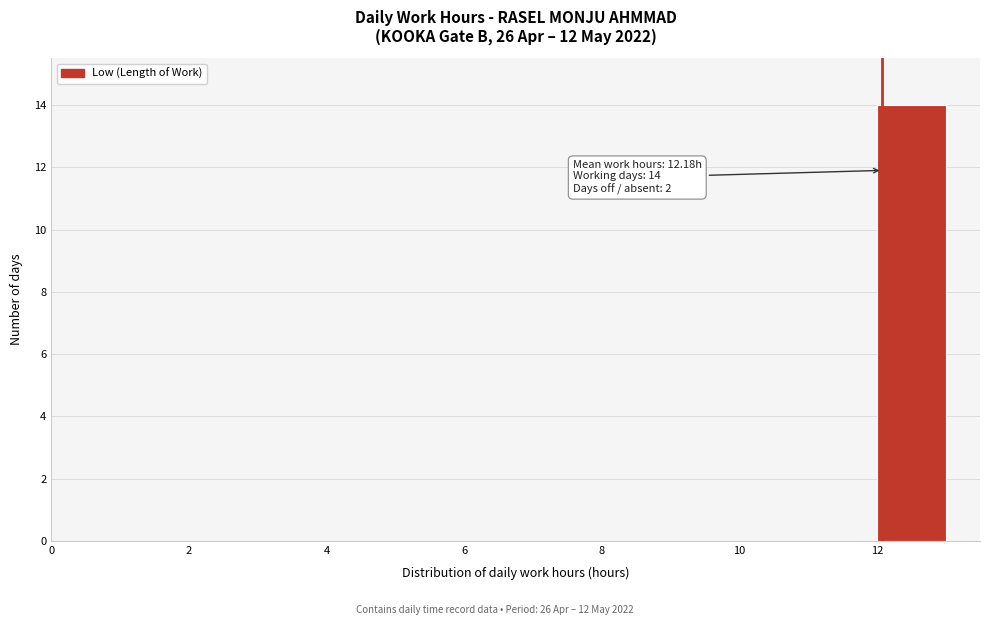

Over which range of the x-axis is the bar tallest?

12 to 13